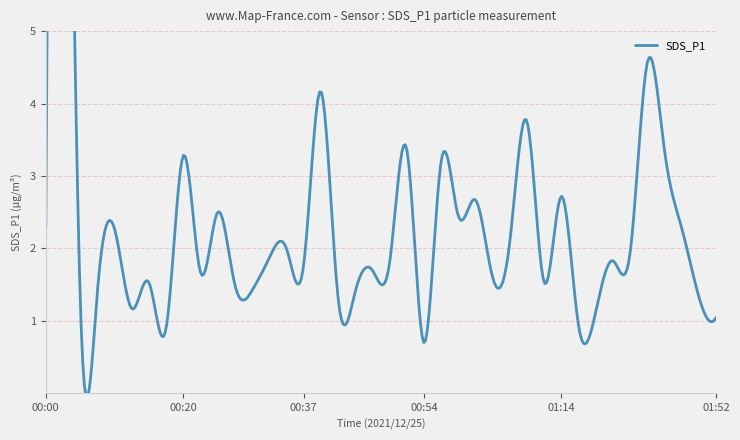

At which category does the chart reach its peak across all series?

00:03